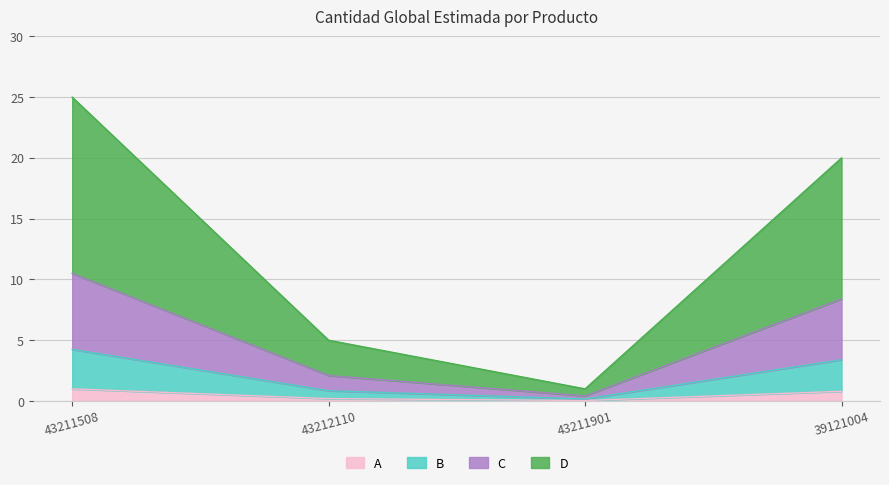

At which category is the sum across all series the highest?

43211508